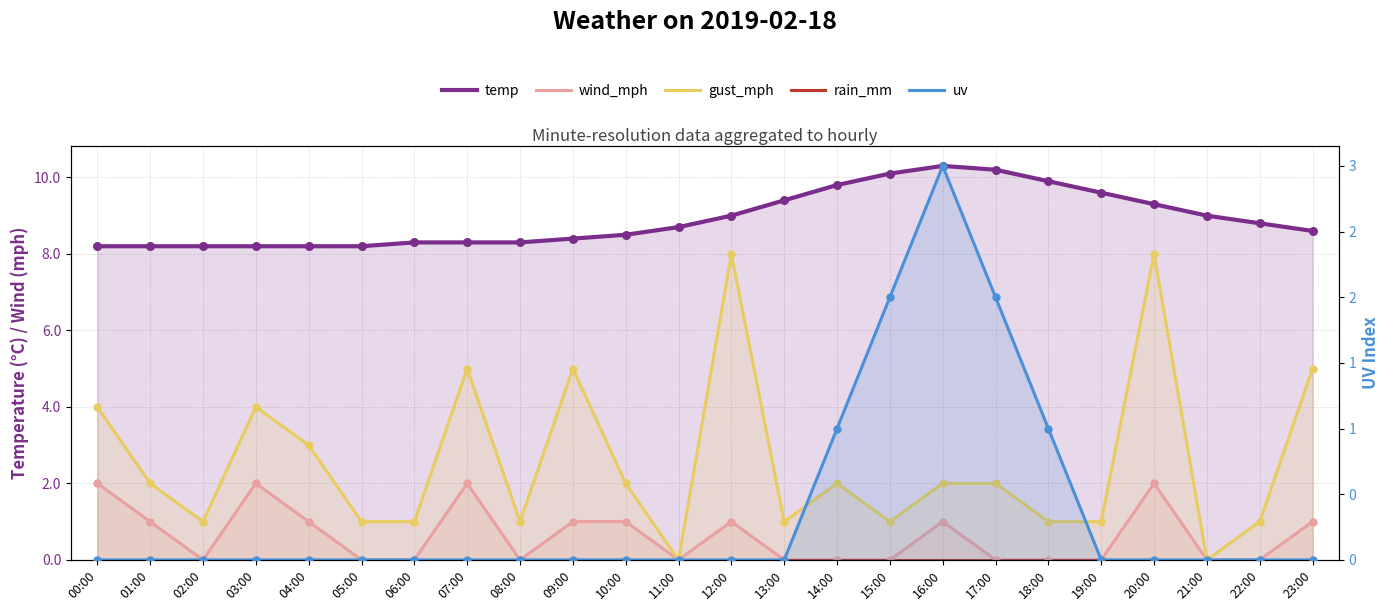

At which category is the sum across all series the highest?

20:00